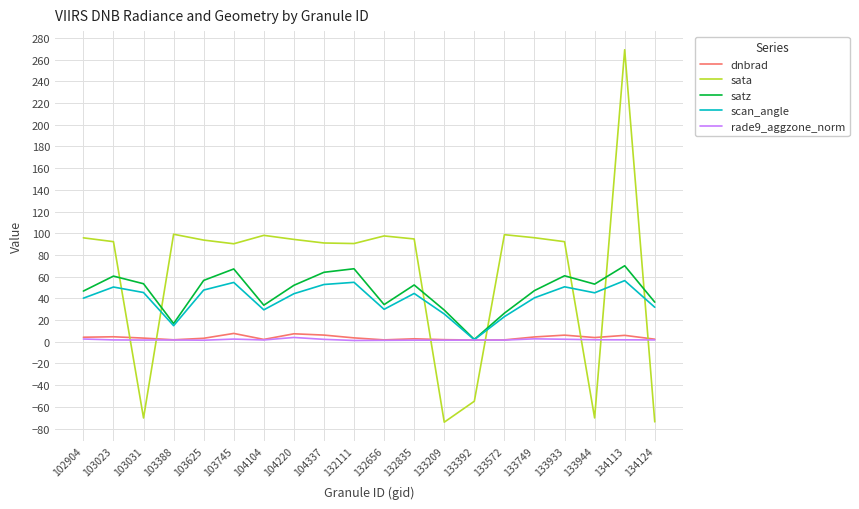

At which label does sata reach its peak?

134113